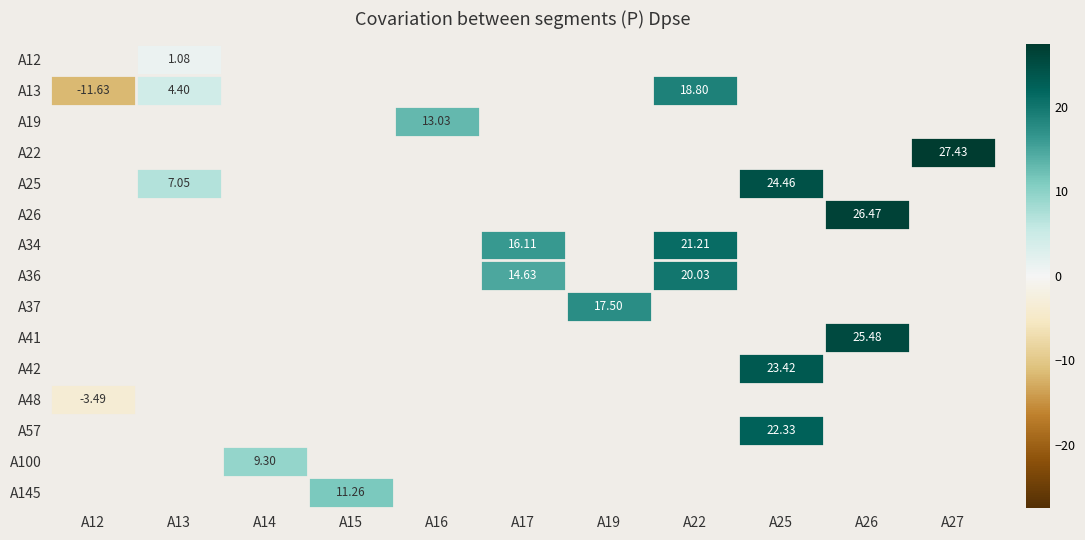

Is it true that A25 equals 11.3 at A13?

False